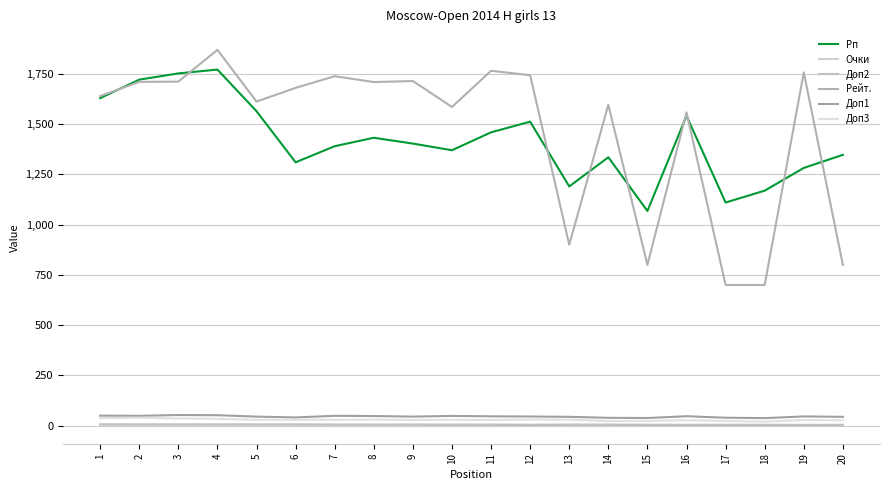

Which series changed the most between 3 and 5?

Рп